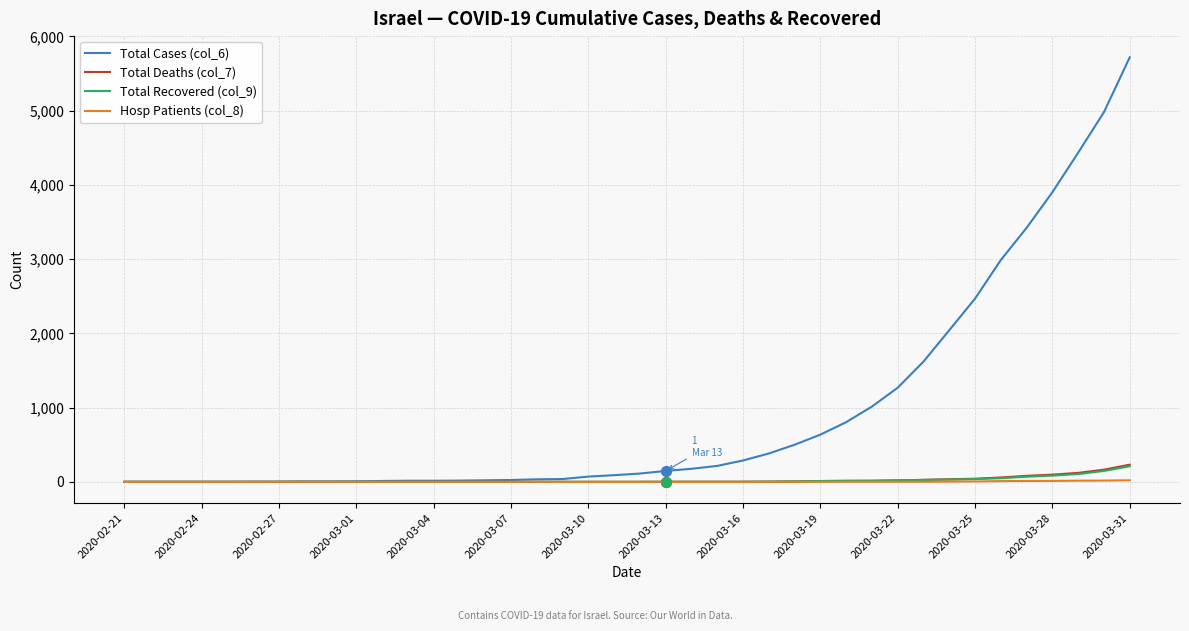

Which series has the largest range (max minus min)?

Total Cases (col_6)